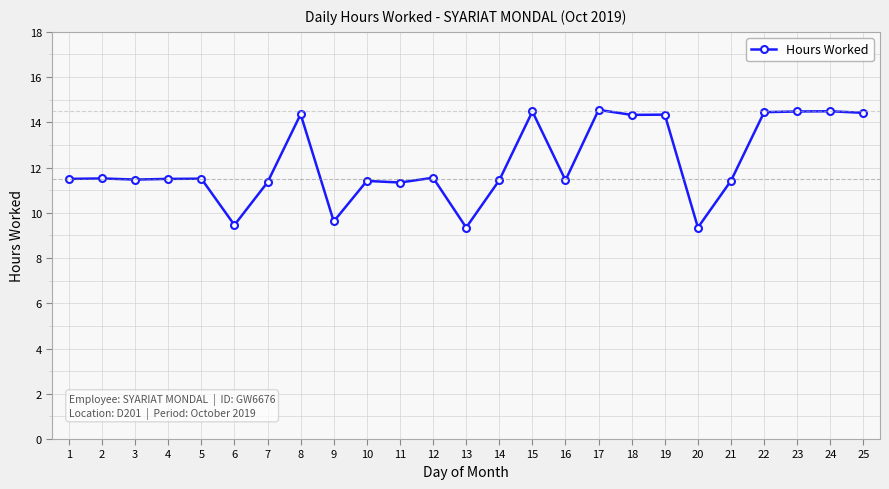

True or false: the data has more than 2 interior local peaks.

True